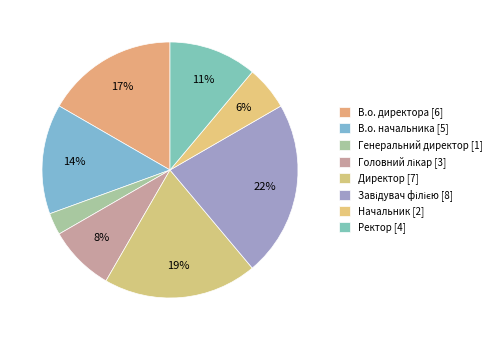

What is the largest slice in the pie chart?

Завідувач філією